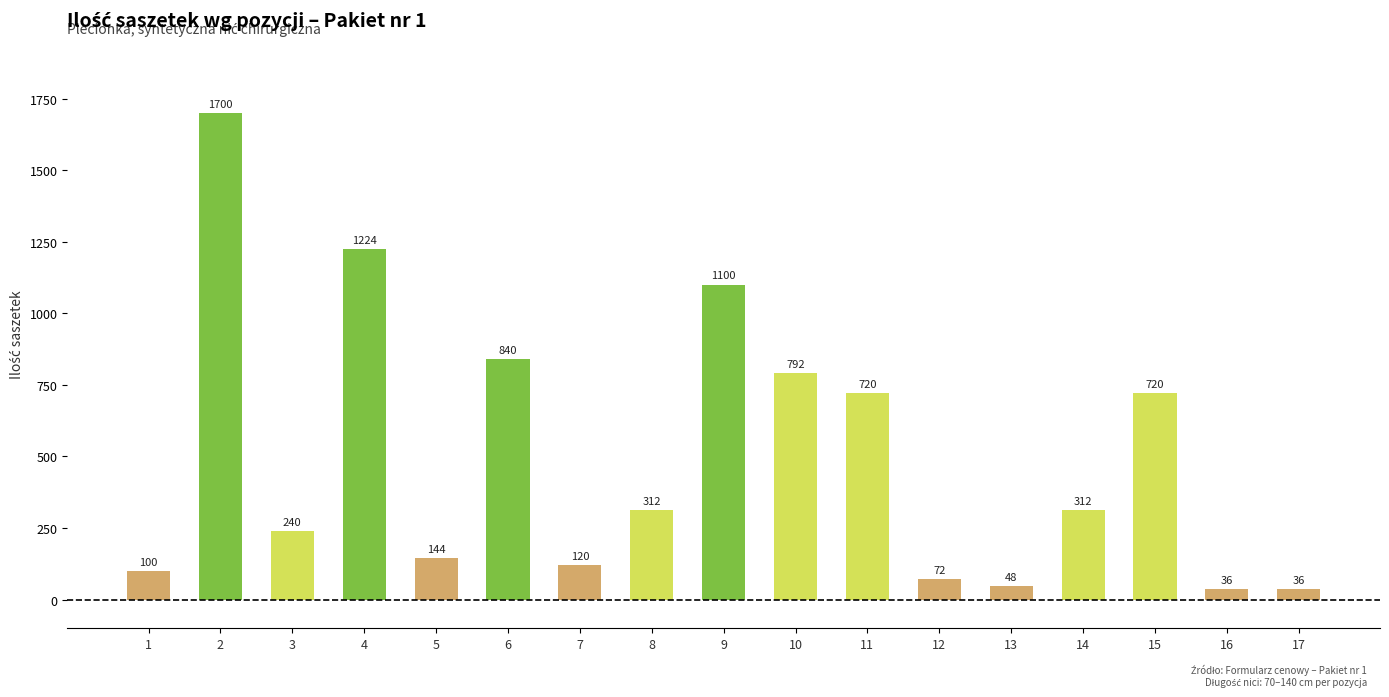

How many data points are less than 312?

8